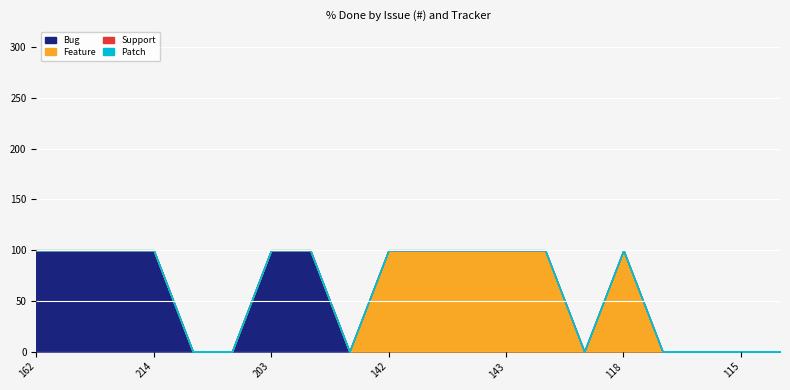

True or false: Patch and Bug cross at least once.

False